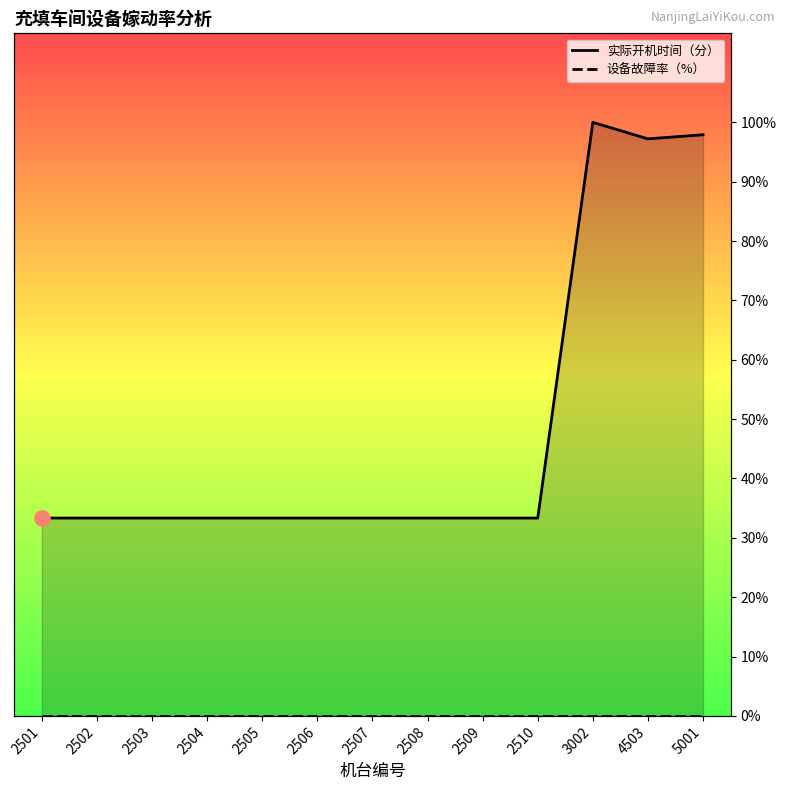

Which series reaches the minimum Y coordinate?

设备故障率（%）